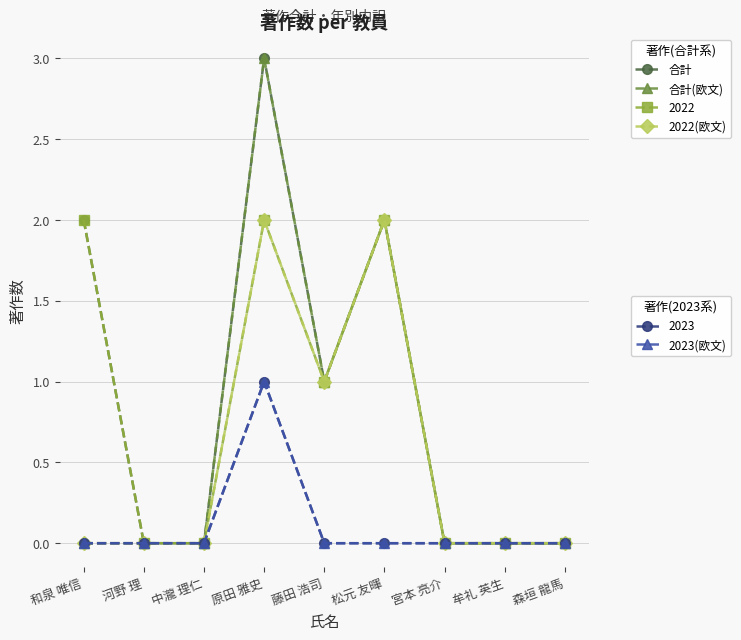

Is this an area chart (filled region under the line)?

No